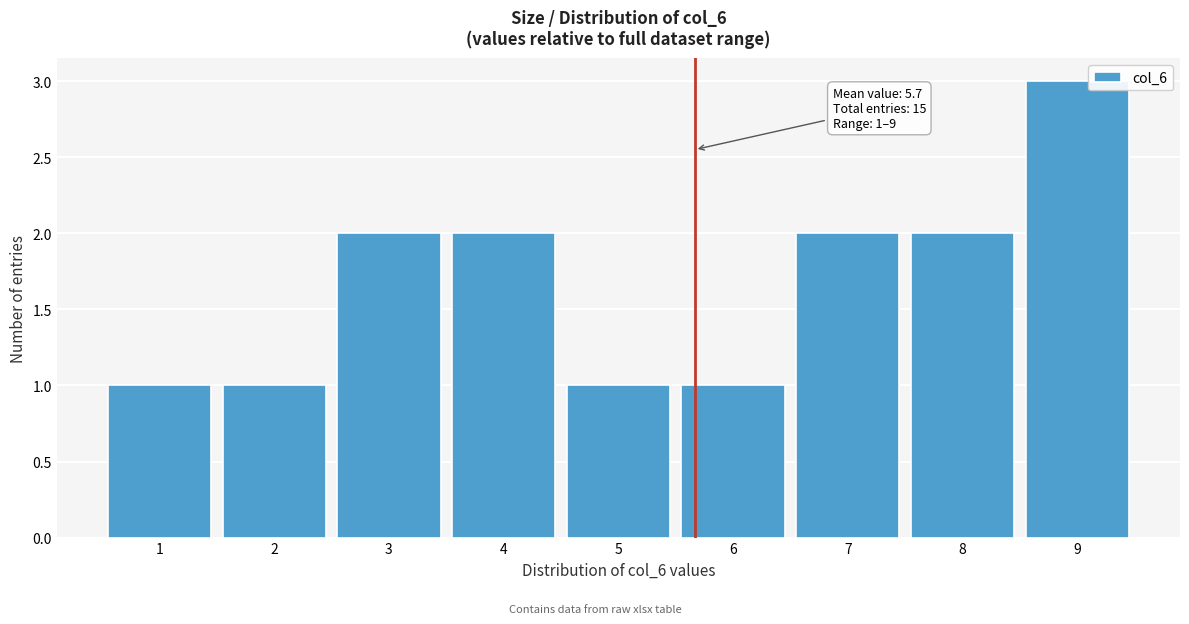

Which range on the x-axis has the tallest bar?

8.5 to 9.5